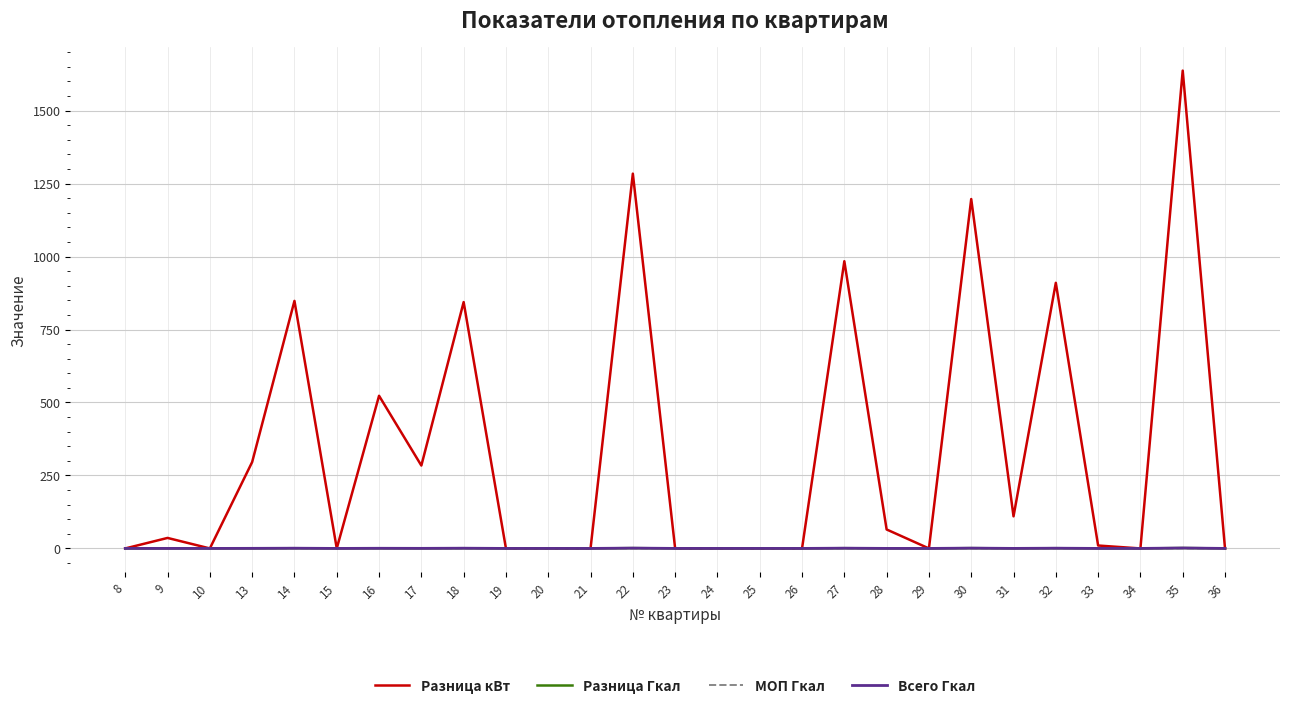

What is the total value across all series at 17?

284.6